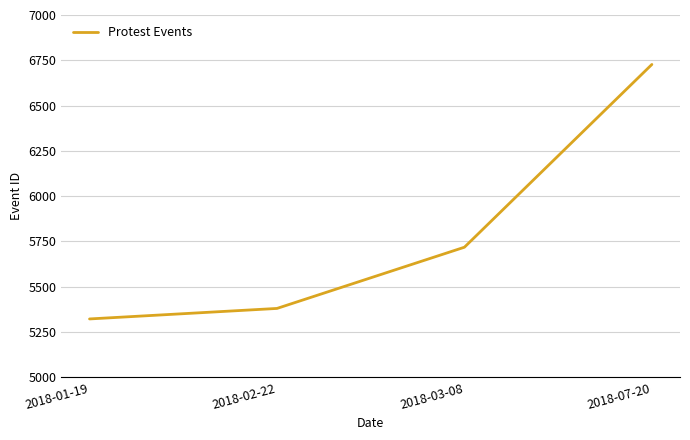

True or false: there are more than 1 points higher than both neighbors.

False